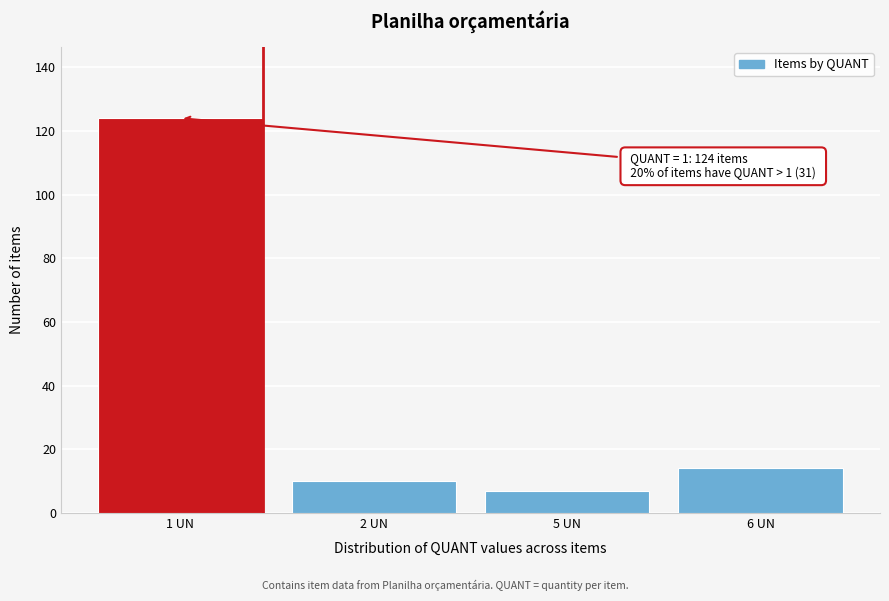

Reading left to right, what are all the values shown in this chart?

124	10	7	14